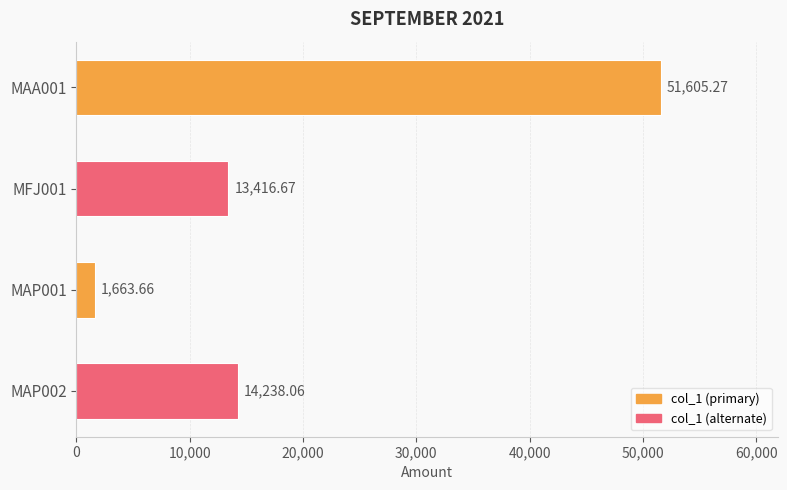

What is the difference between the maximum and minimum values?

49941.6